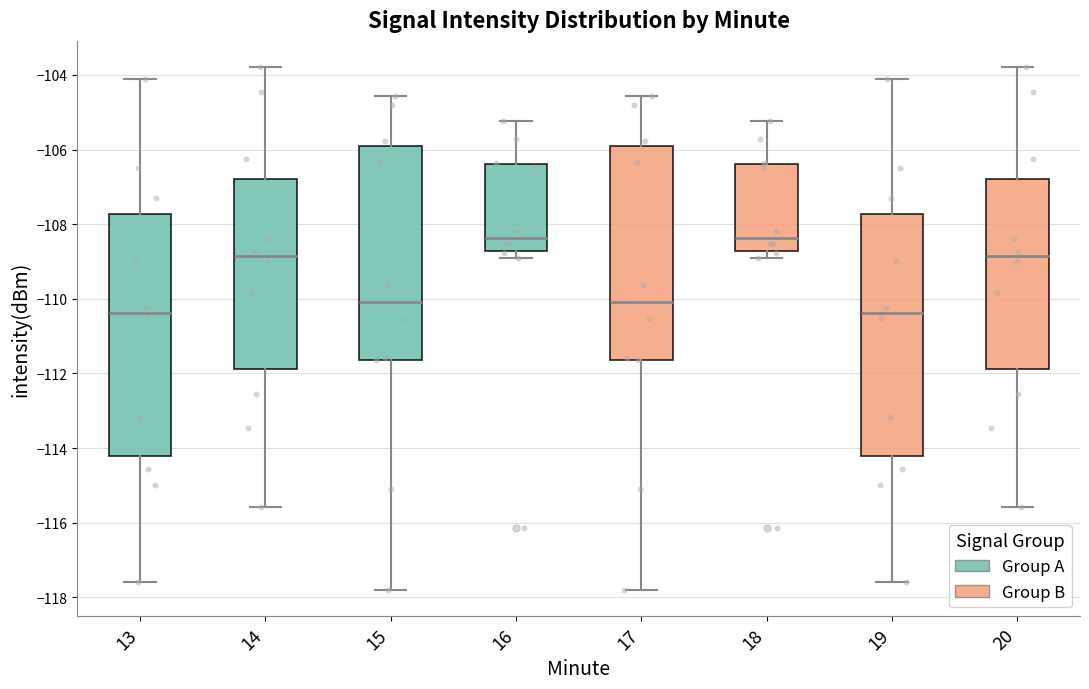

Reading left to right, transcribe this box plot: for each box, give where its median line is, the range the box spans, and where its two whiskers end, as read against the y-axis. The values are not printed on the chart, so give them approximately, as read against the axis.

13: median -110.4, box -114.2 to -107.8, whiskers -117.6 to -104.0
14: median -108.8, box -111.8 to -106.8, whiskers -115.6 to -103.8
15: median -110.0, box -111.6 to -106.0, whiskers -117.8 to -104.6
16: median -108.4, box -108.8 to -106.4, whiskers -108.8 (just below the box's lower edge) to -105.2
17: median -110.0, box -111.6 to -106.0, whiskers -117.8 to -104.6
18: median -108.4, box -108.8 to -106.4, whiskers -108.8 (just below the box's lower edge) to -105.2
19: median -110.4, box -114.2 to -107.8, whiskers -117.6 to -104.0
20: median -108.8, box -111.8 to -106.8, whiskers -115.6 to -103.8